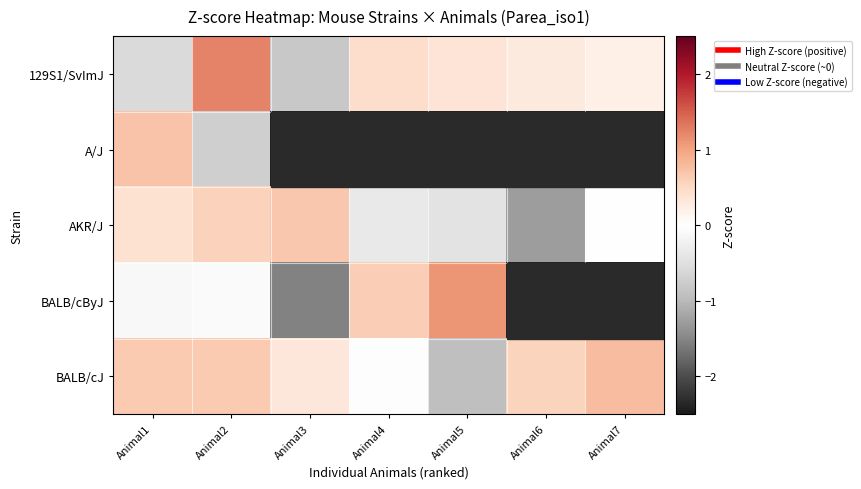

List the series in order of their peak value, lowest first.

AKR/J, A/J, BALB/cJ, BALB/cByJ, 129S1/SvImJ